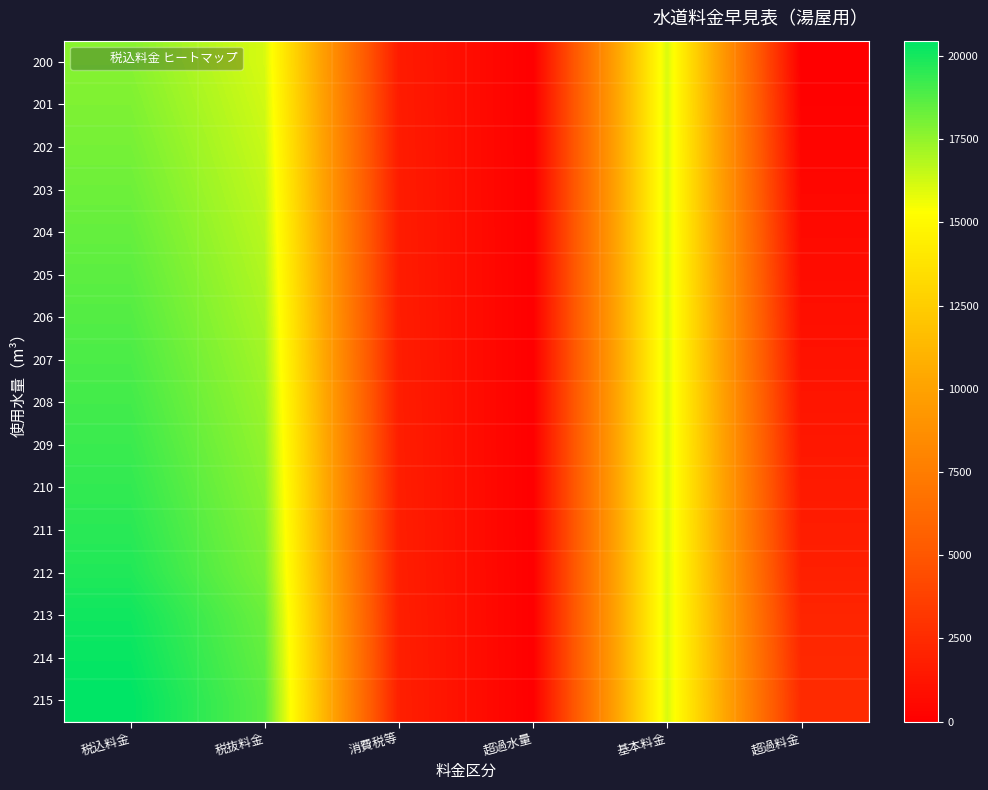

Rank the series by their maximum value, from lowest to highest.

200, 201, 202, 203, 204, 205, 206, 207, 208, 209, 210, 211, 212, 213, 214, 215